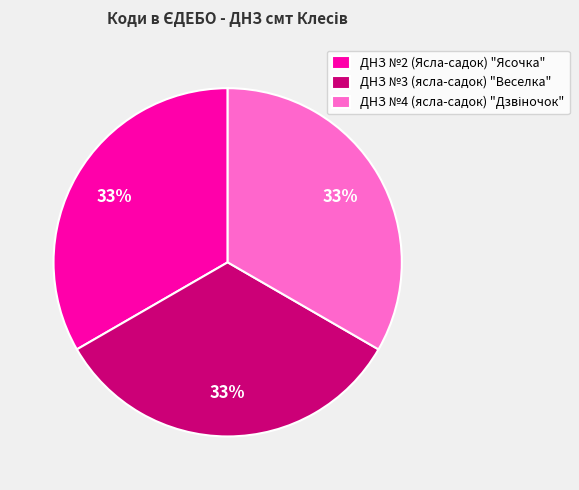

What percentage is the ДНЗ №2 (Ясла-садок) "Ясочка" slice, to the nearest percent?

33%